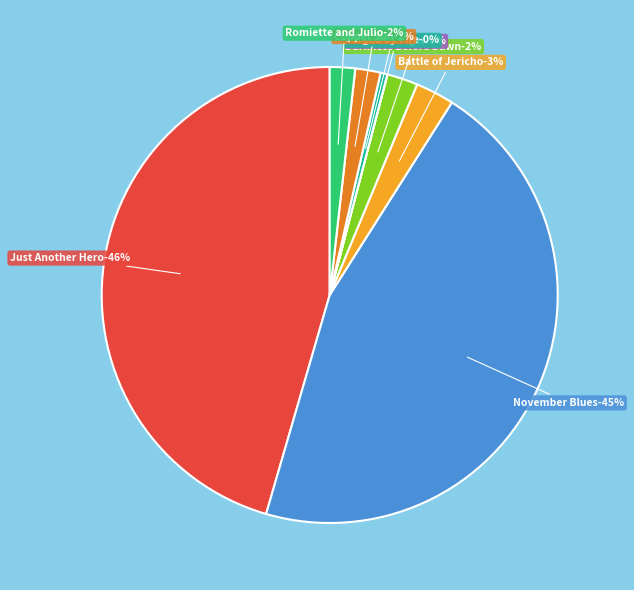

Which category has the smallest portion of the pie?

Tears of a Tiger